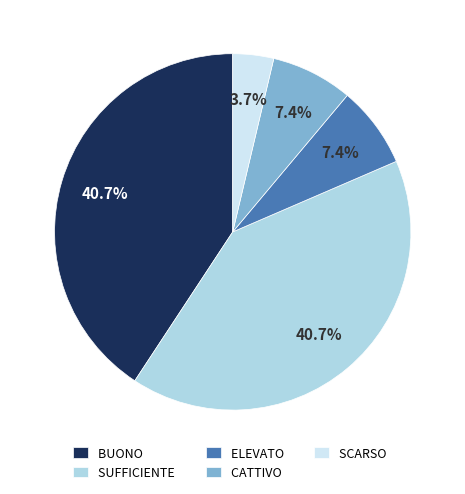

What percentage is NOT represented by CATTIVO?

92.6%